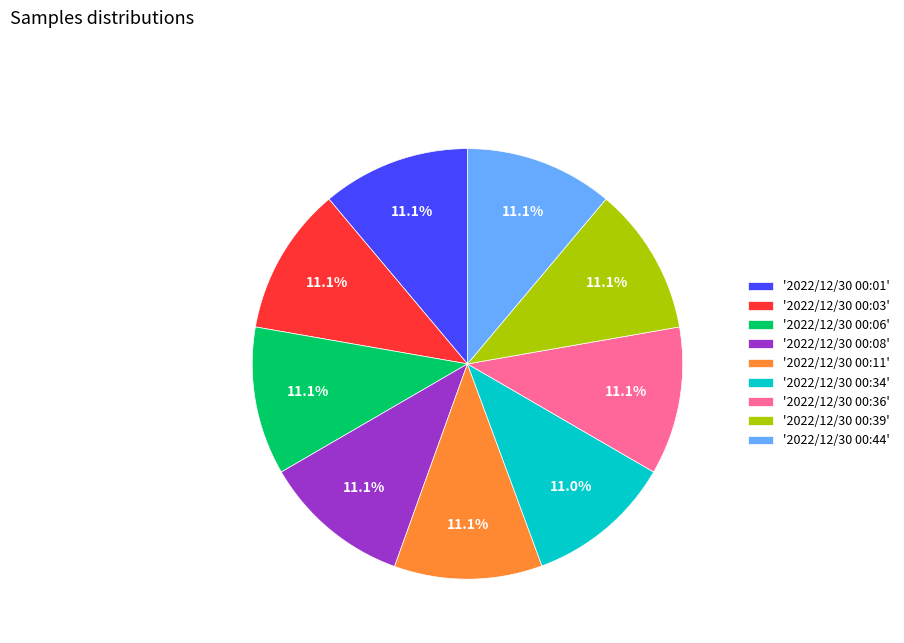

How much of the chart is everything except '2022/12/30 00:01'?

88.9%